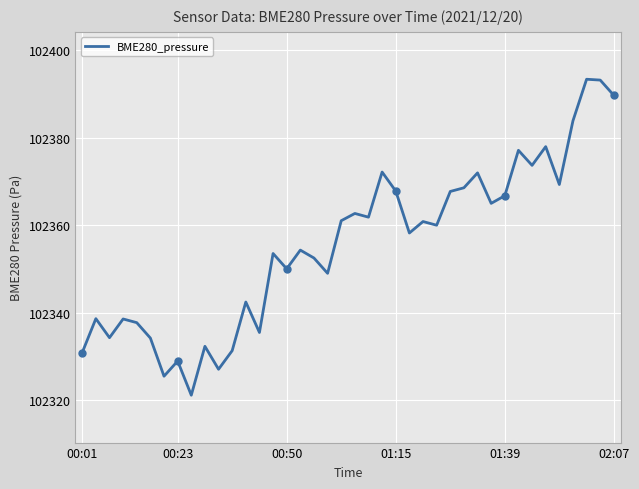

What is the maximum value shown in the chart?

102393.4